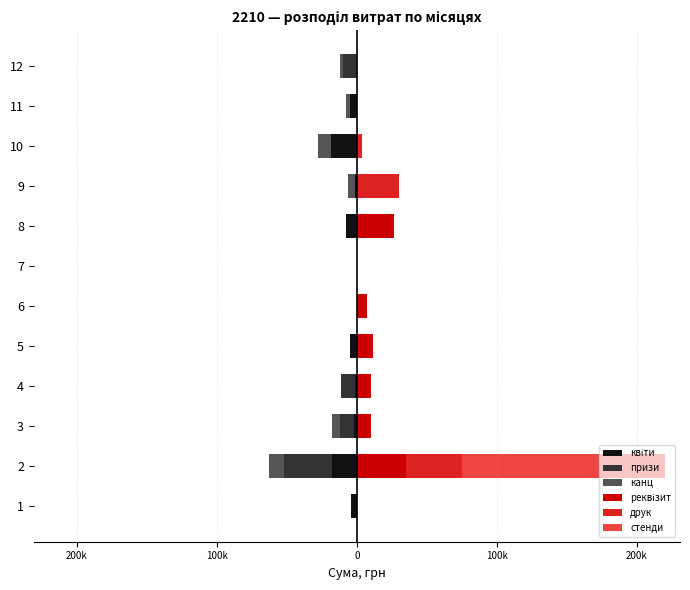

List the series in order of their peak value, highest first.

стенди, друк, реквізит, квіти, призи, канц